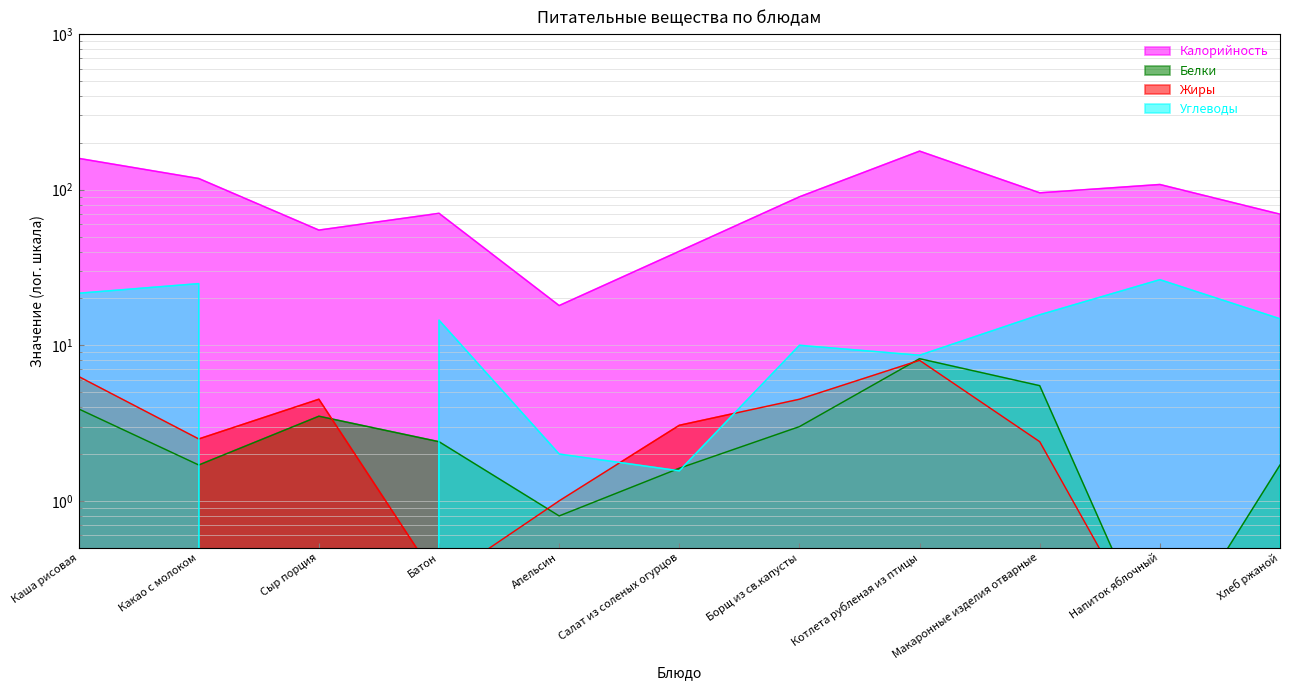

How many lines are shown in the chart?

4